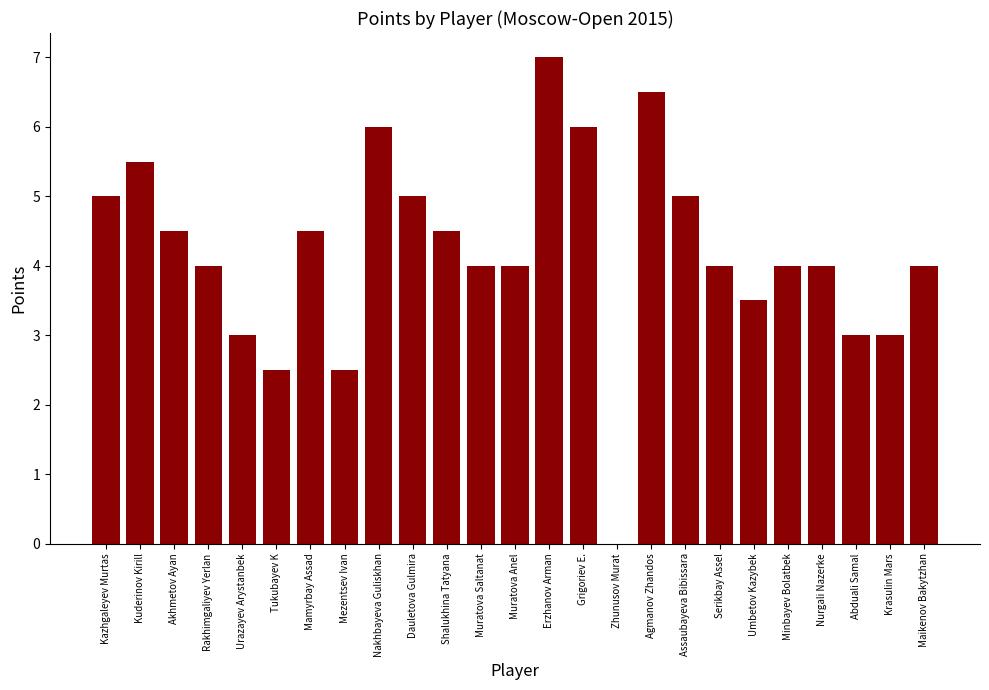

What is the change in value from Agmanov Zhandos to Umbetov Kazybek?

-3.0